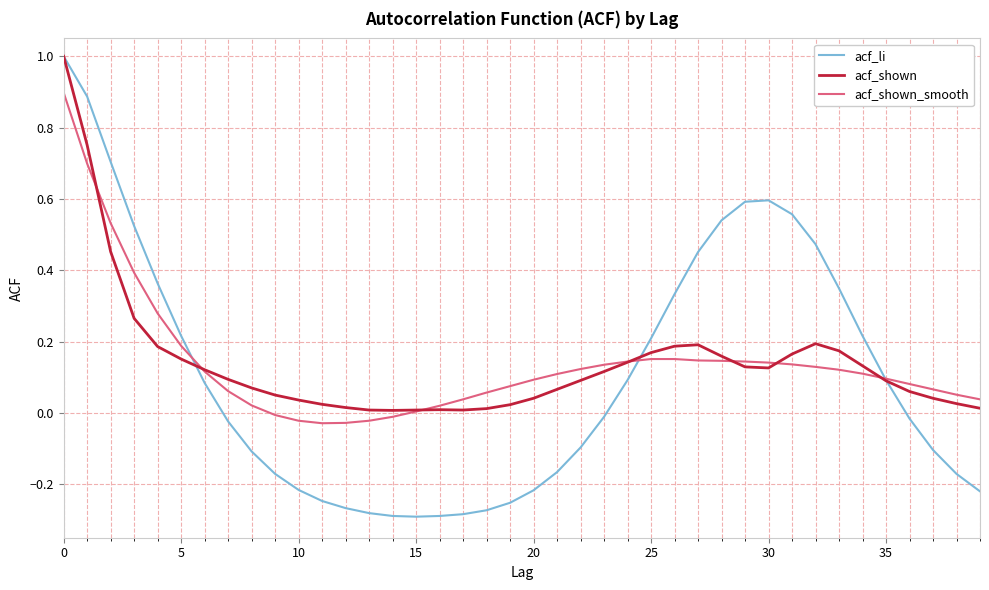

Which series has the largest range (max minus min)?

acf_li